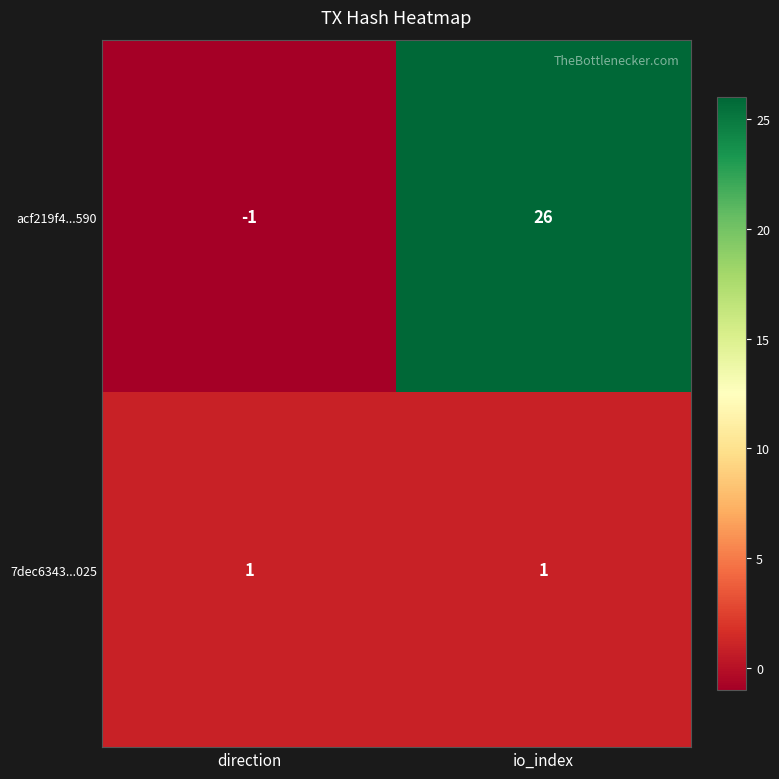

Is the value of acf219f4...590 at direction greater than the value of 7dec6343...025 at direction?

No